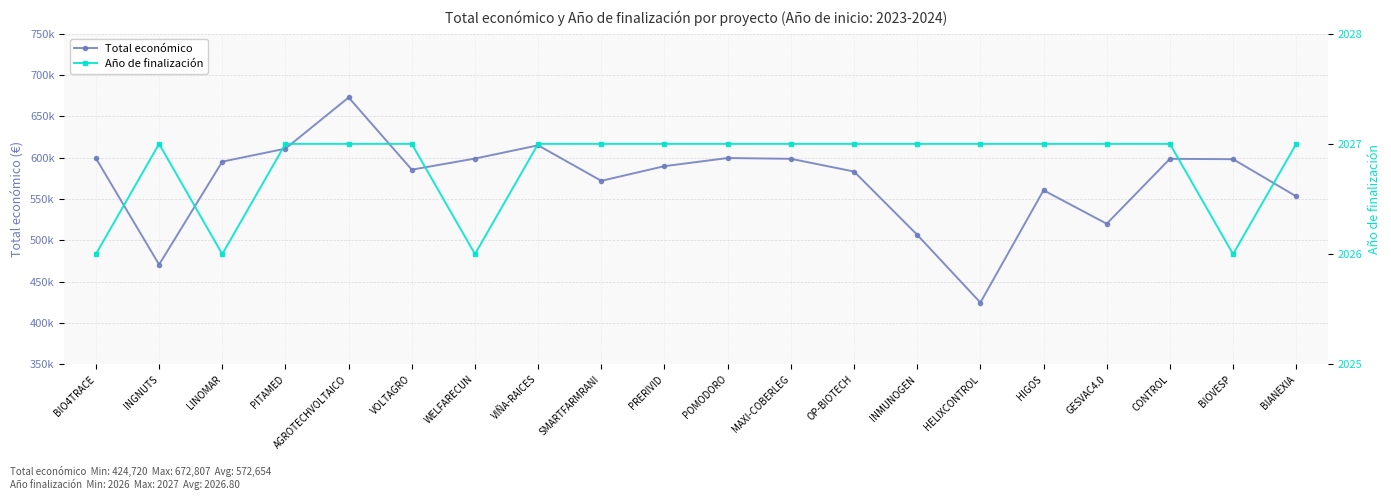

True or false: Total económico and Año de finalización intersect in this chart.

False